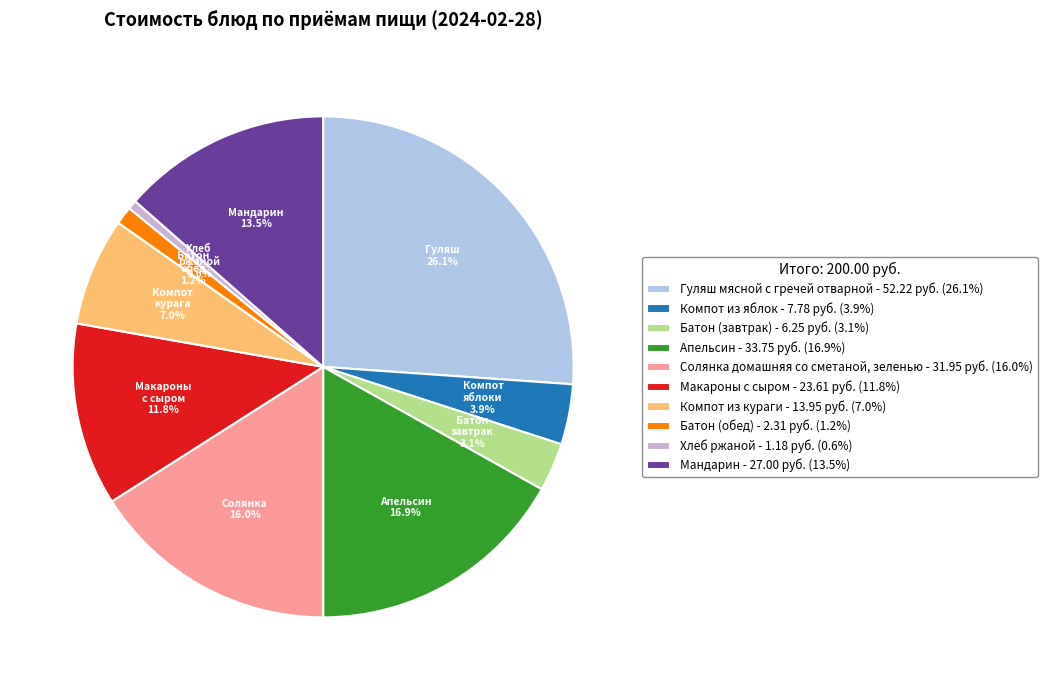

Approximately how many times larger is the value at Солянка домашняя со сметаной, зеленью compared to Гуляш мясной с гречей отварной?

0.6